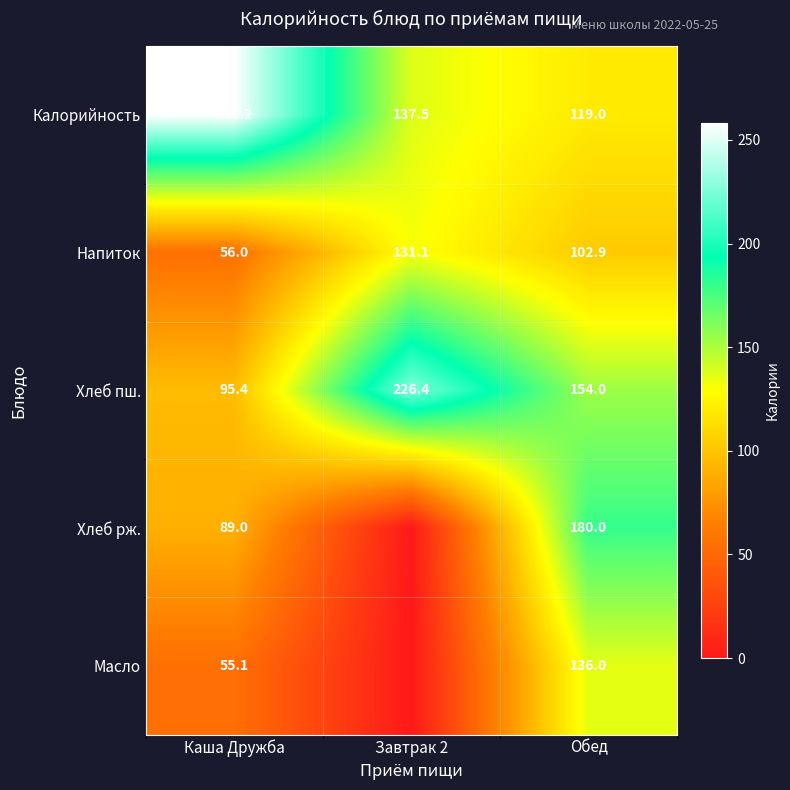

Count the number of categories in the chart.

3